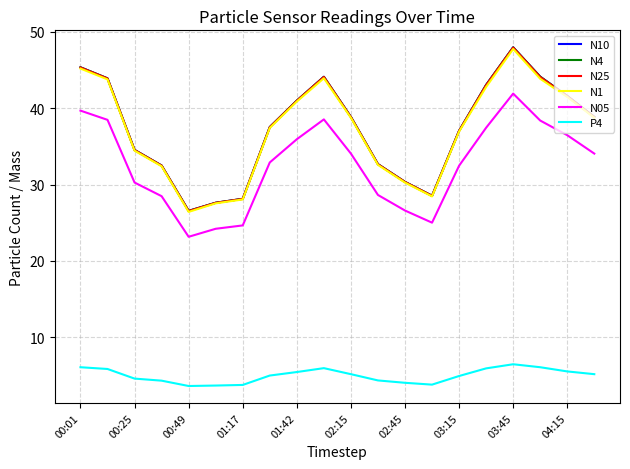

What is the greatest value displayed?

48.0